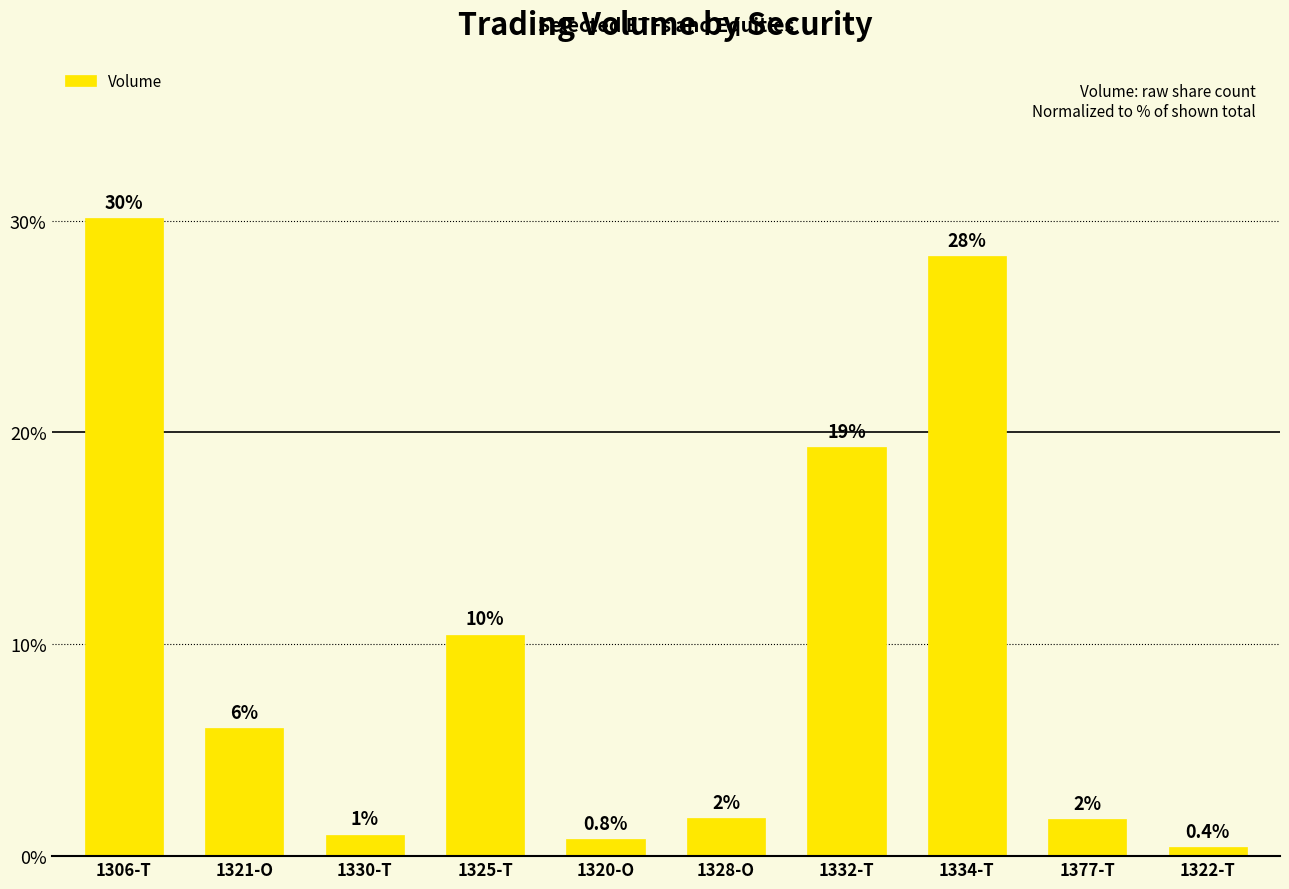

What is the label of the 7th bar from the right?

1325-T